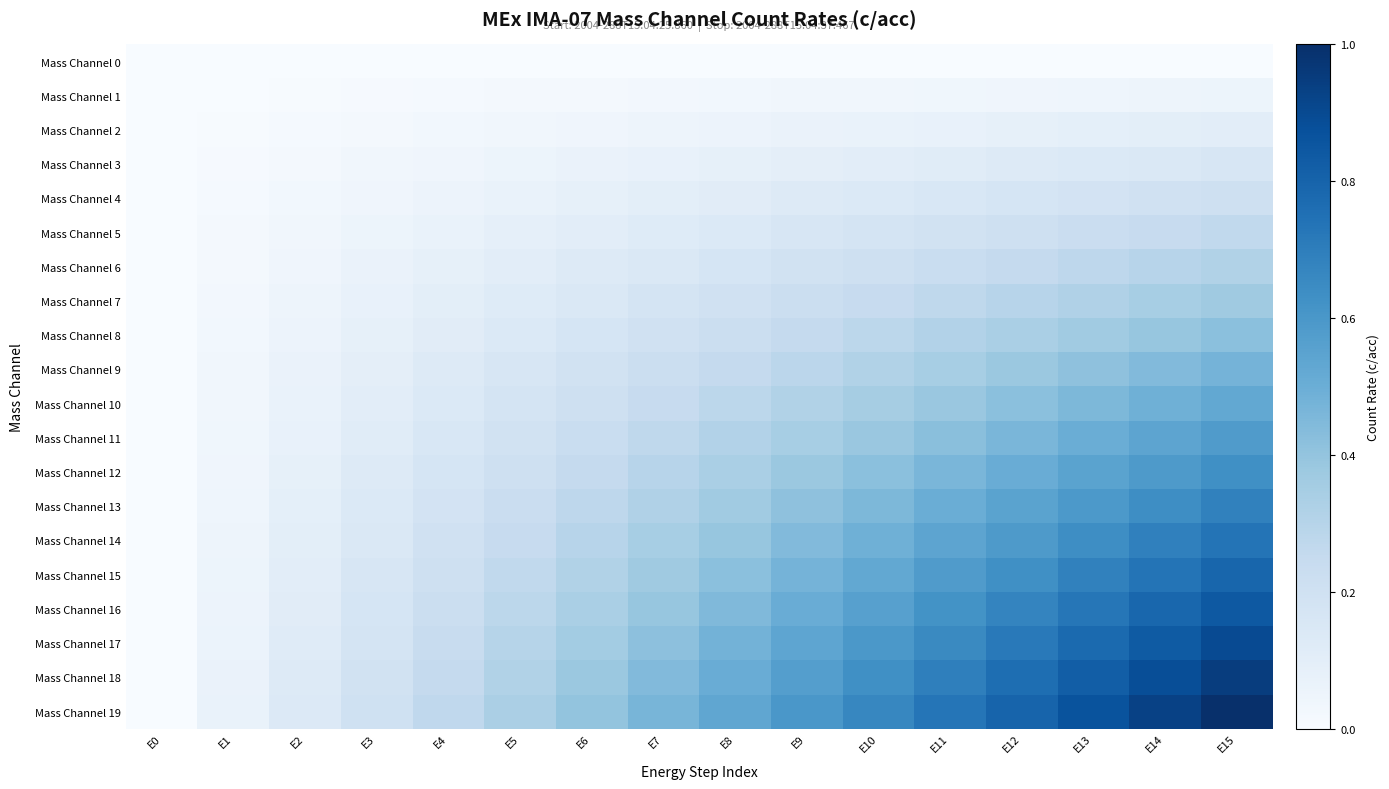

Rank the series by their maximum value, from highest to lowest.

Mass Channel 19, Mass Channel 18, Mass Channel 17, Mass Channel 16, Mass Channel 15, Mass Channel 14, Mass Channel 13, Mass Channel 12, Mass Channel 11, Mass Channel 10, Mass Channel 9, Mass Channel 8, Mass Channel 7, Mass Channel 6, Mass Channel 5, Mass Channel 4, Mass Channel 3, Mass Channel 2, Mass Channel 1, Mass Channel 0